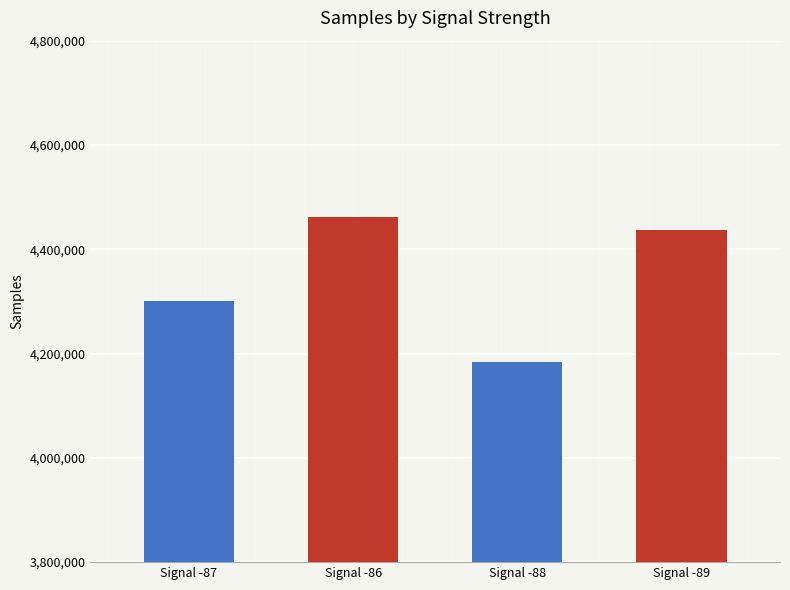

At which label does the data first exceed 4436531?

Signal -86